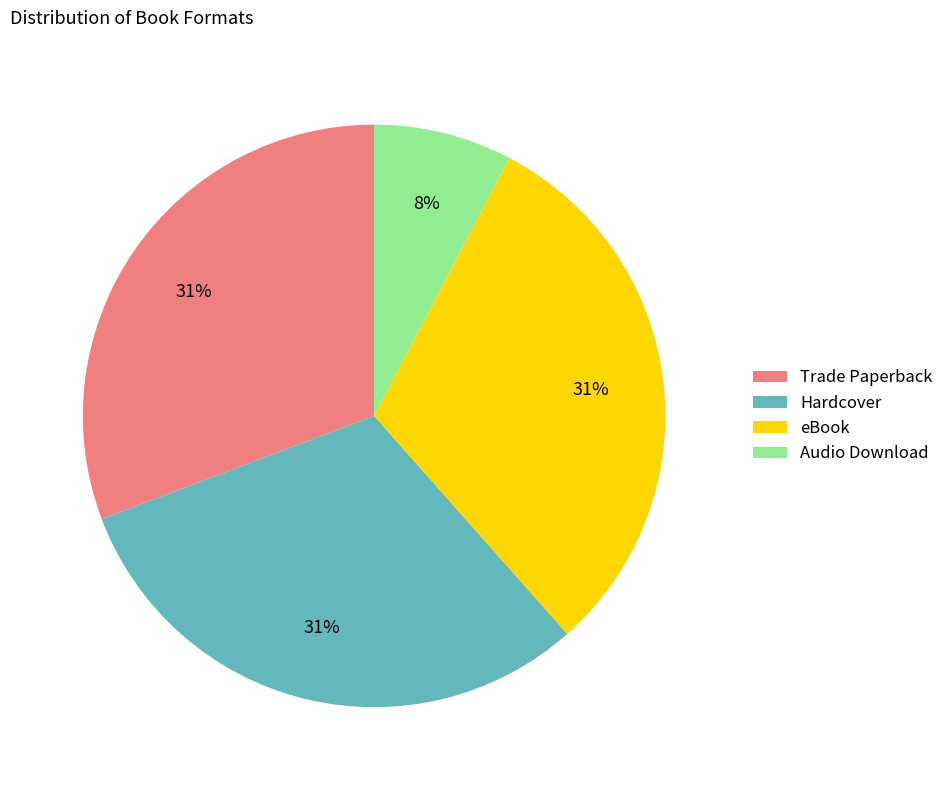

To the nearest percent, what percentage of the pie is Hardcover?

31%